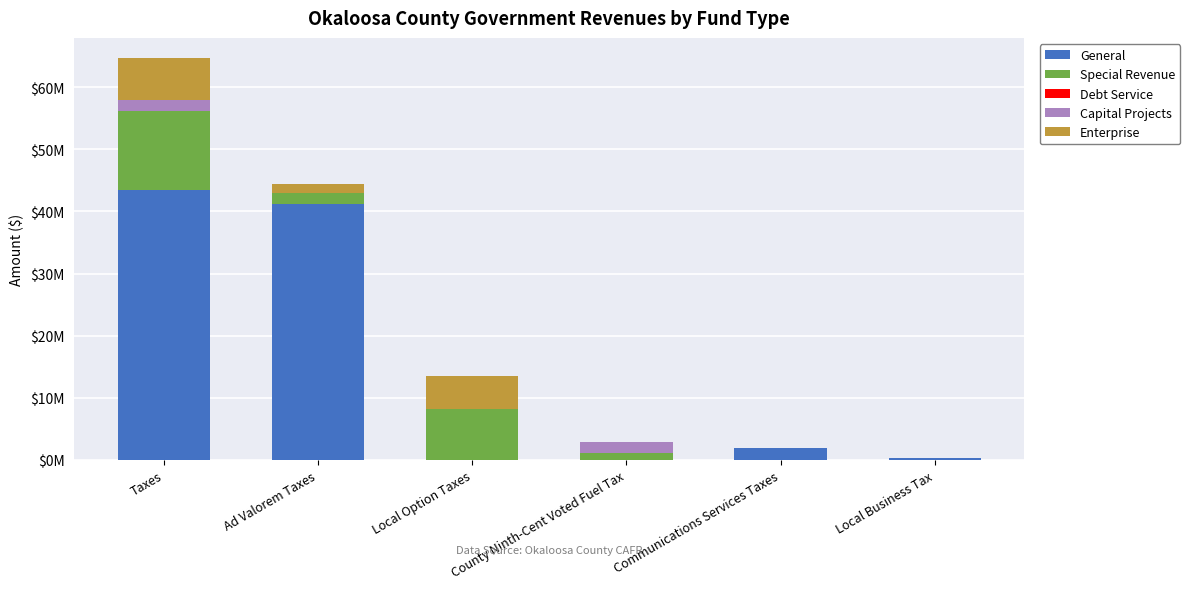

Rank the categories by Capital Projects value from highest to lowest.

Taxes, County Ninth-Cent Voted Fuel Tax, Ad Valorem Taxes, Local Option Taxes, Communications Services Taxes, Local Business Tax